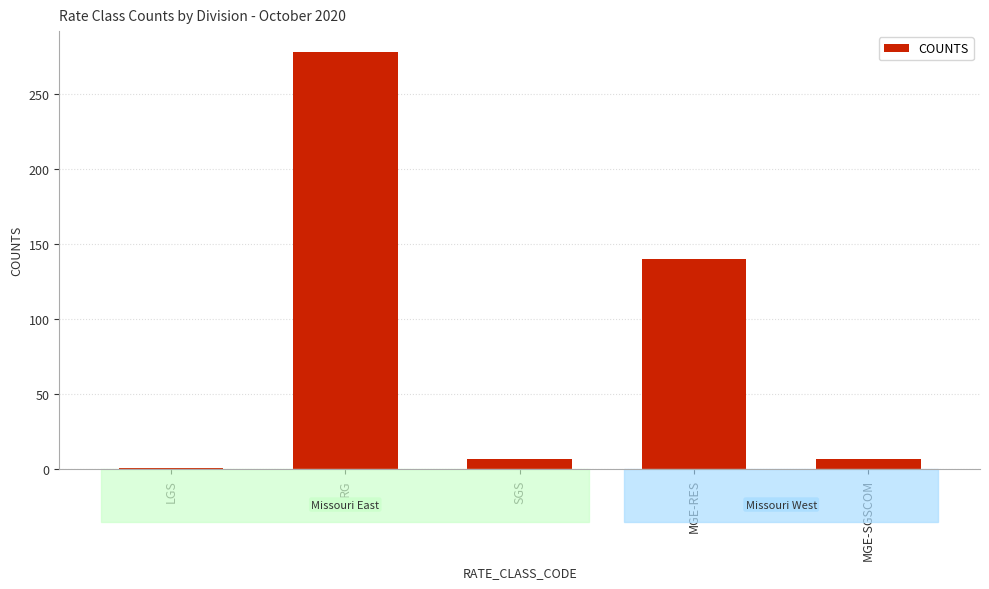

How many series are shown in this chart?

1